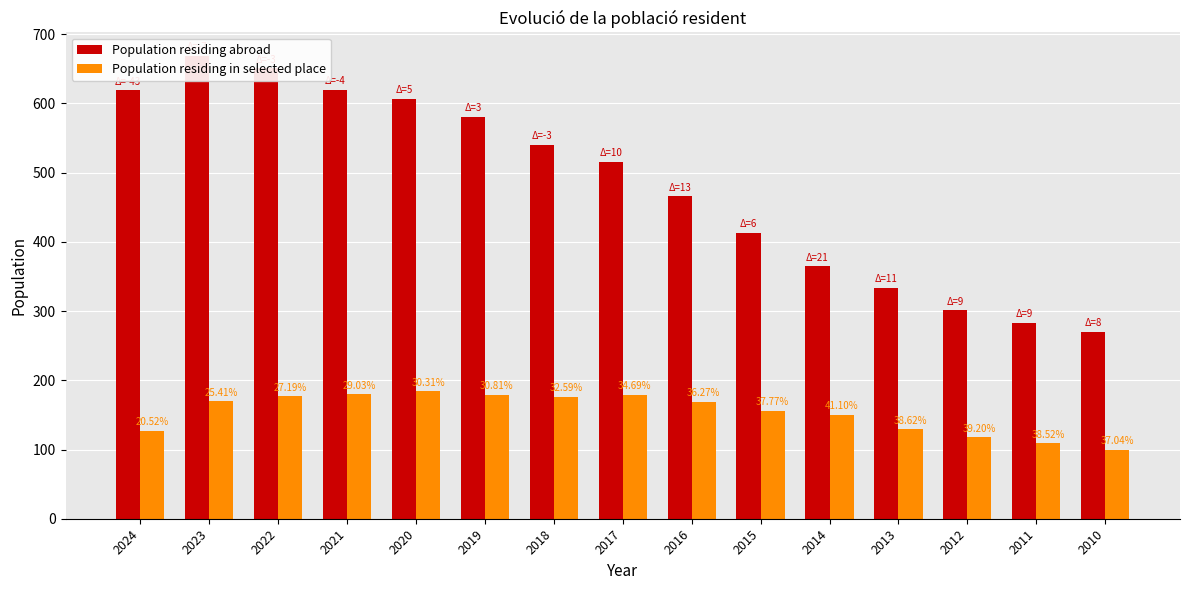

How many bars are there in total?

30